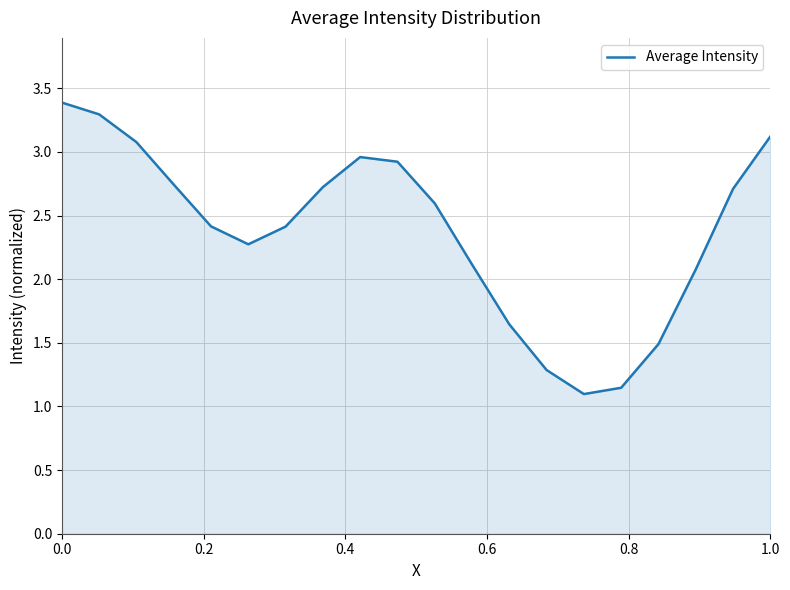

What is the difference between the maximum and minimum values?

2.3